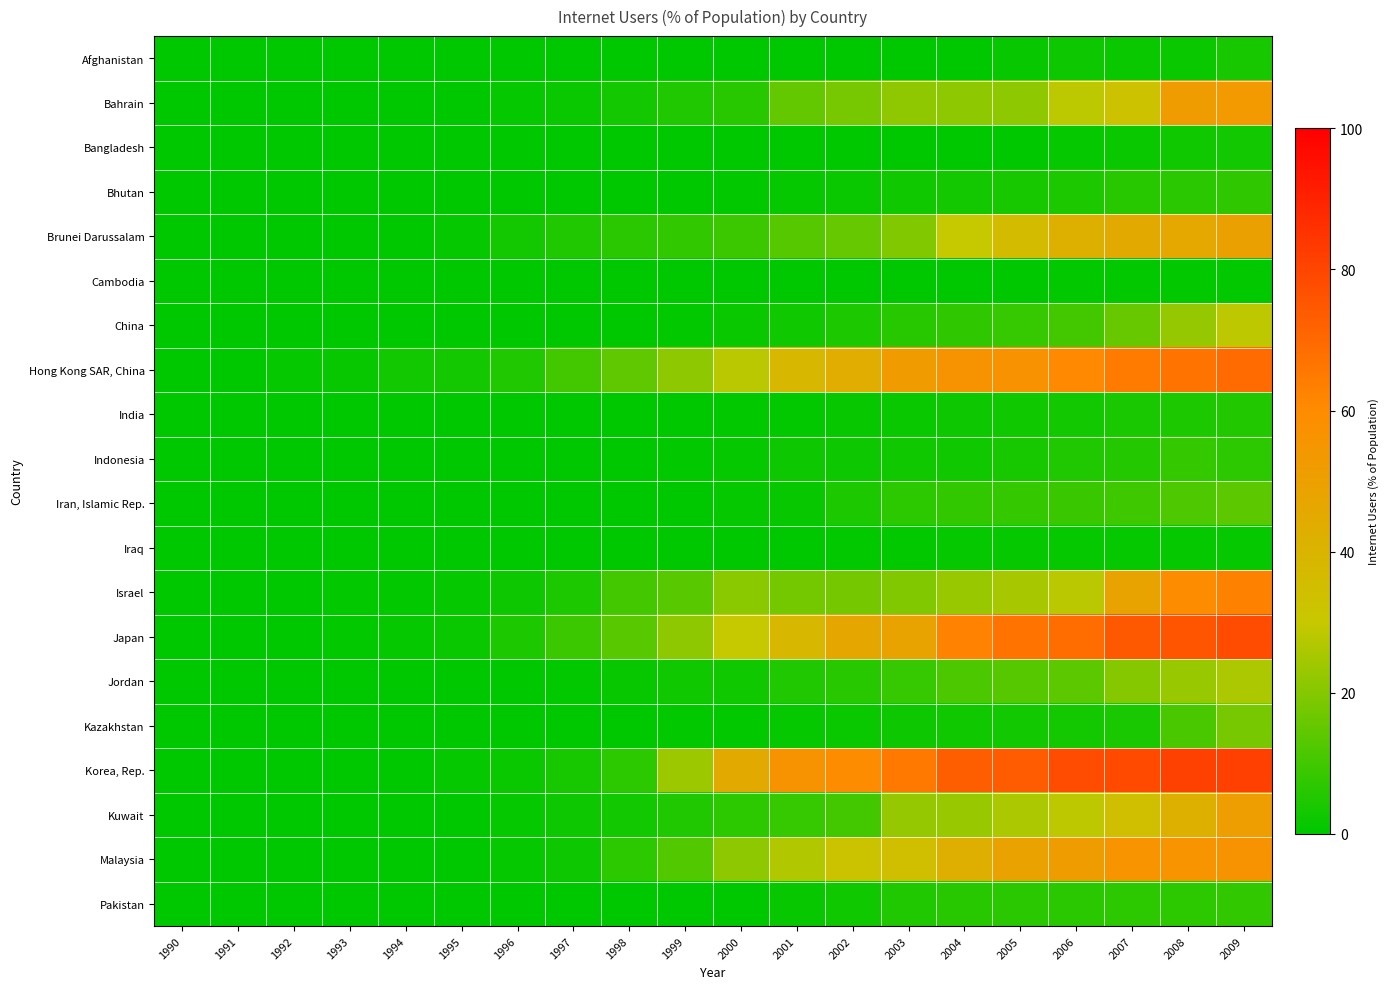

At how many categories does at least one series exceed 3?

15